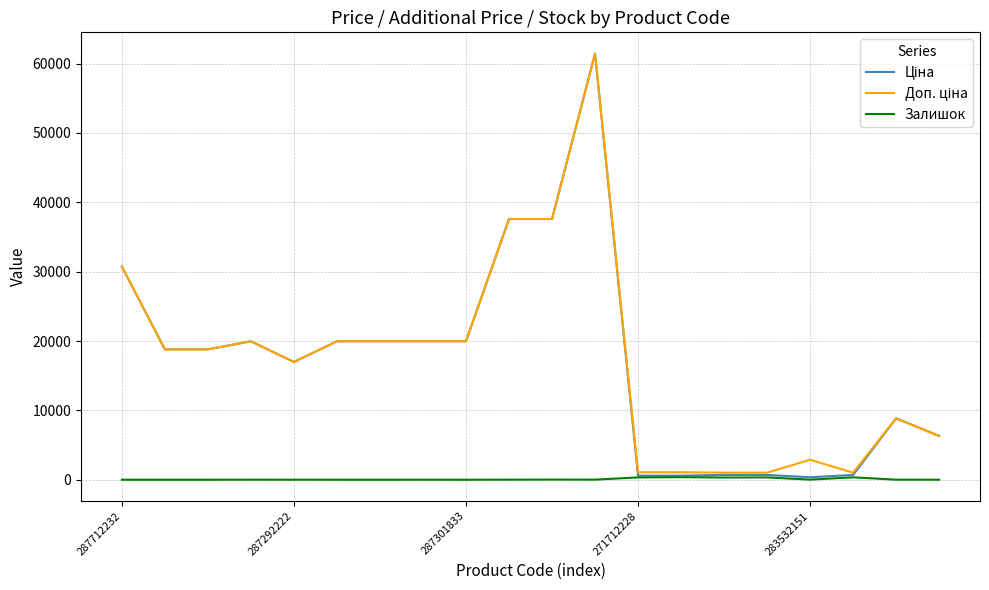

True or false: Ціна and Залишок intersect in this chart.

False